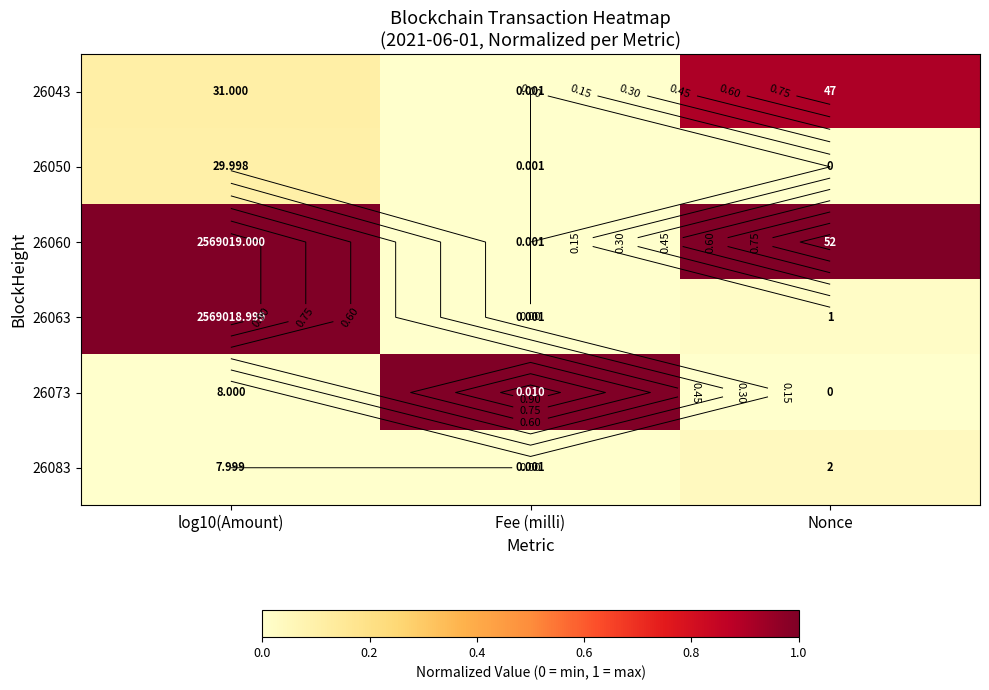

The value of 26043 at Nonce is 0.5. True or false?

False